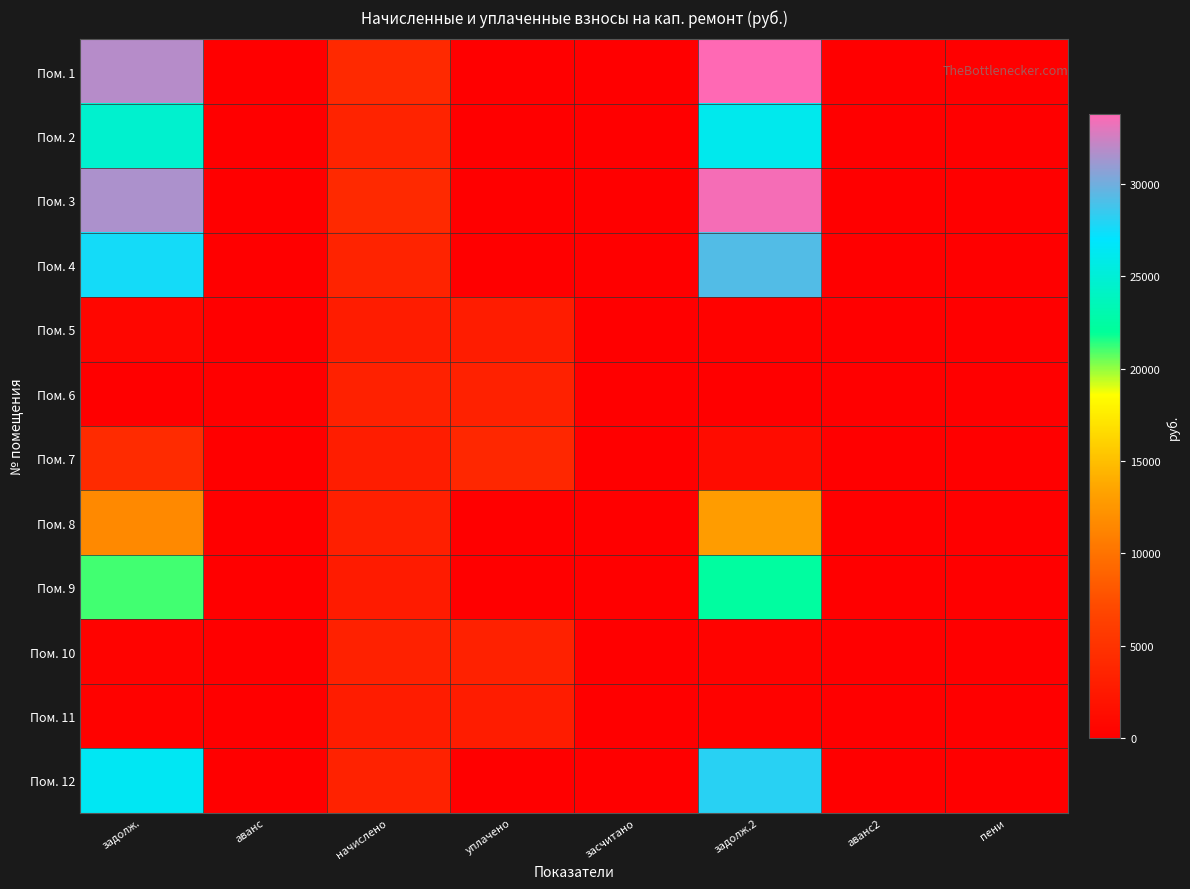

Count the number of data series in this chart.

12